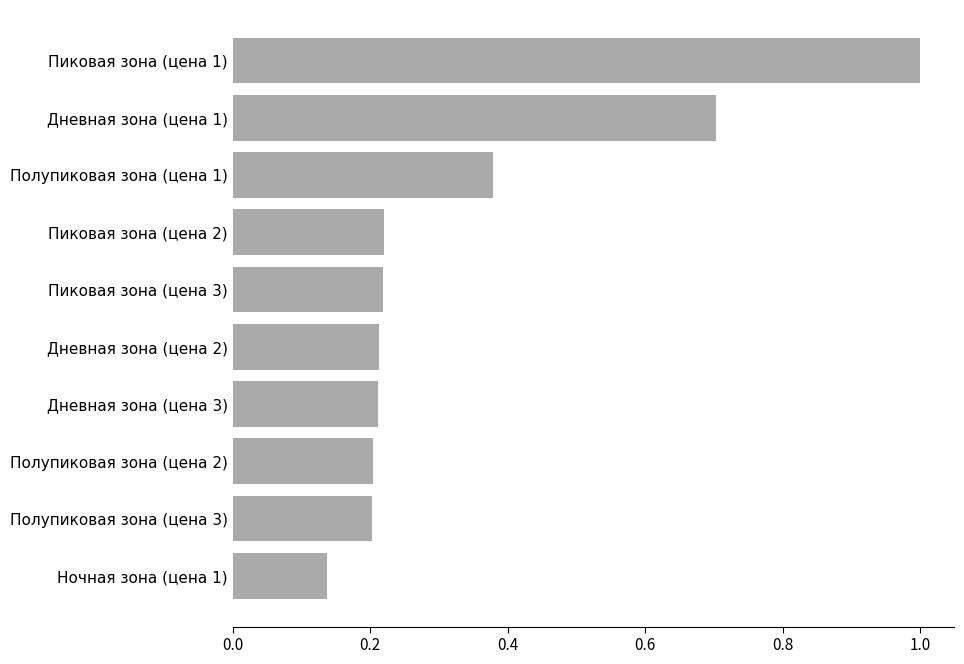

What is the difference between the maximum and minimum values?

0.9